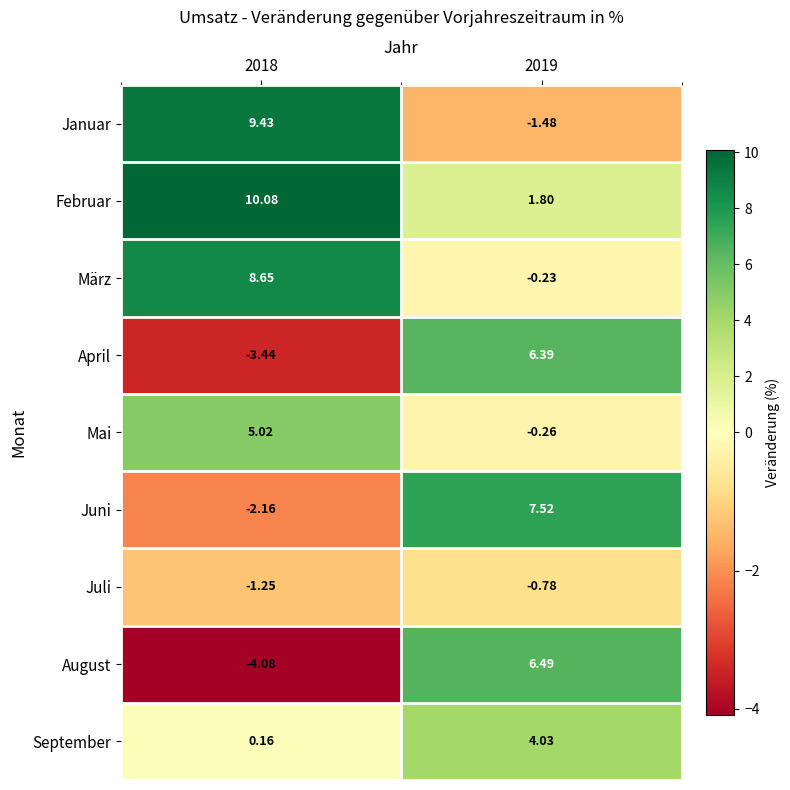

How many data points does each series have?

2